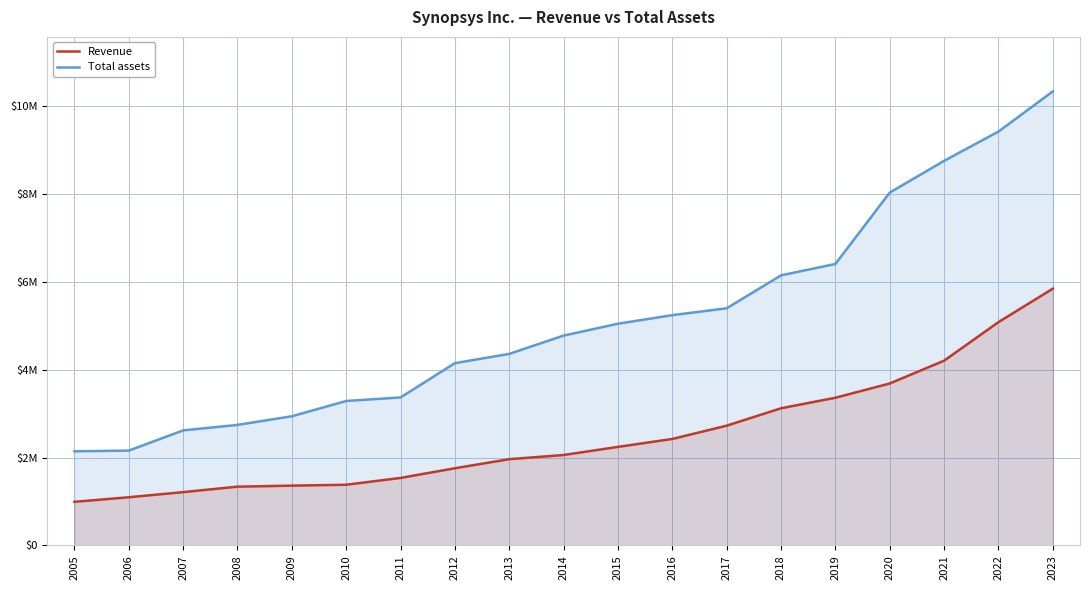

At which category is the sum across all series the highest?

2023